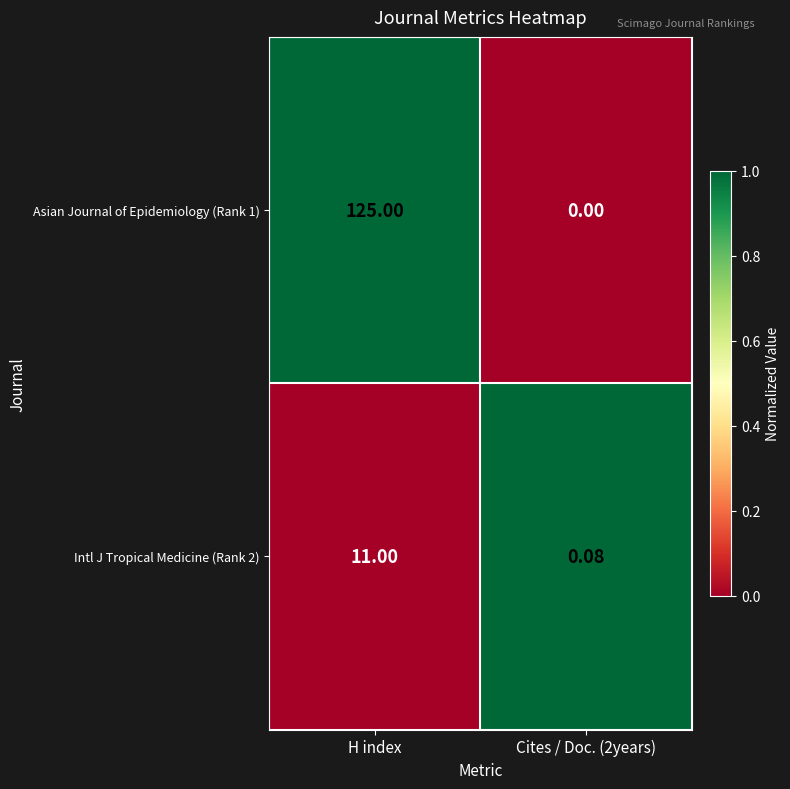

Which series has the largest total across all categories?

Asian Journal of Epidemiology (Rank 1)